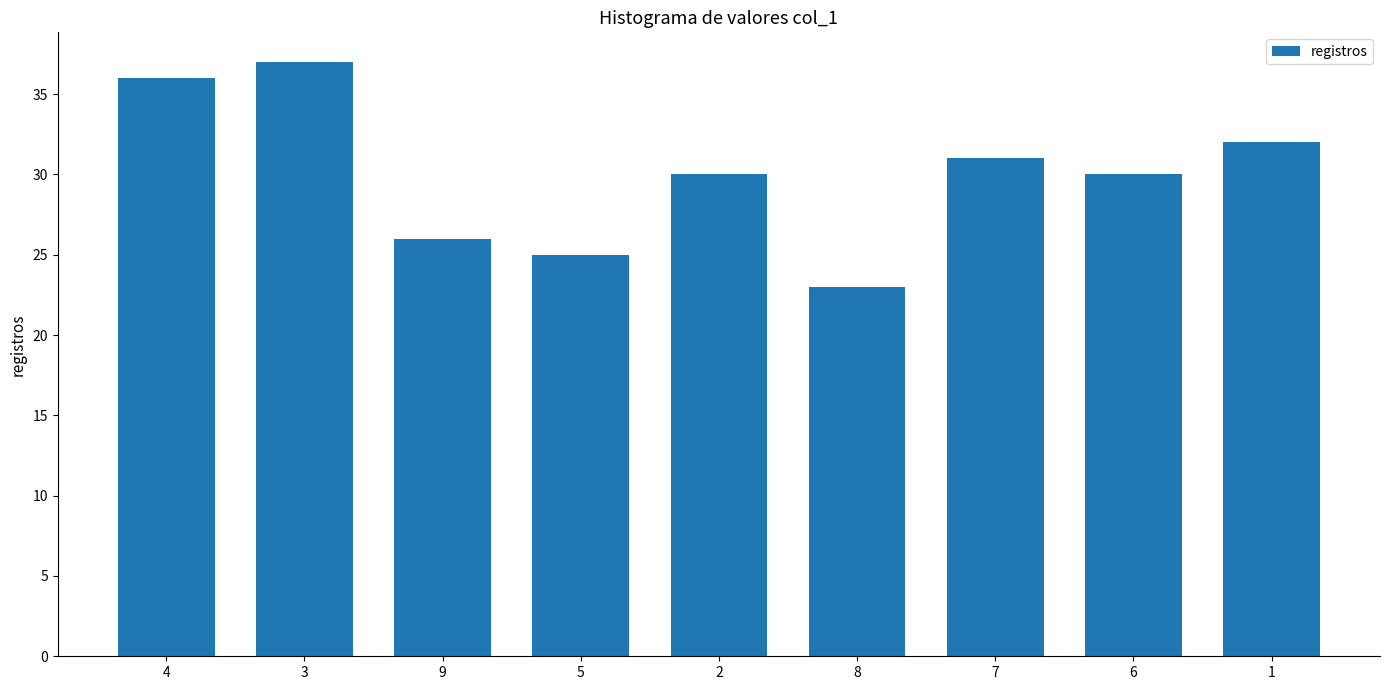

Between 6 and 9, which is larger?

6